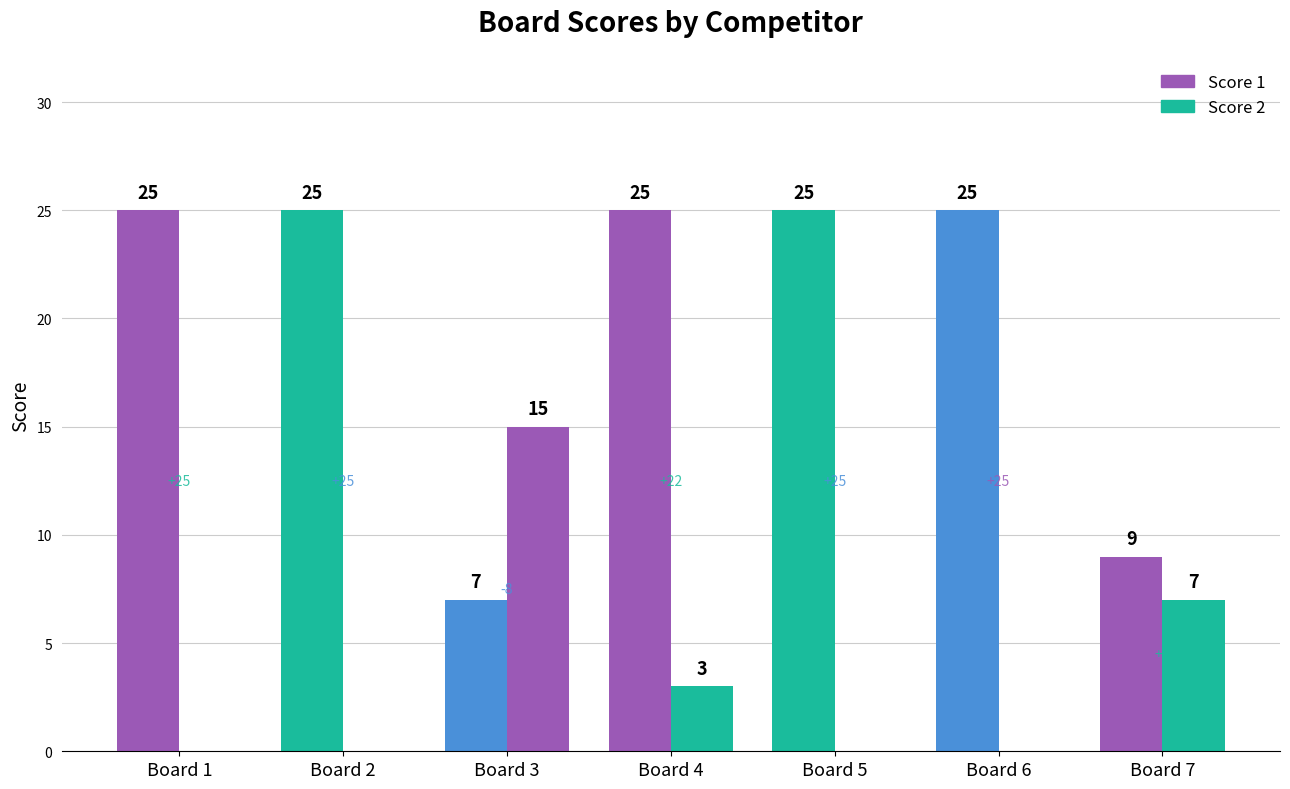

True or false: Score 1 has a value of 9 at Board 7.

True